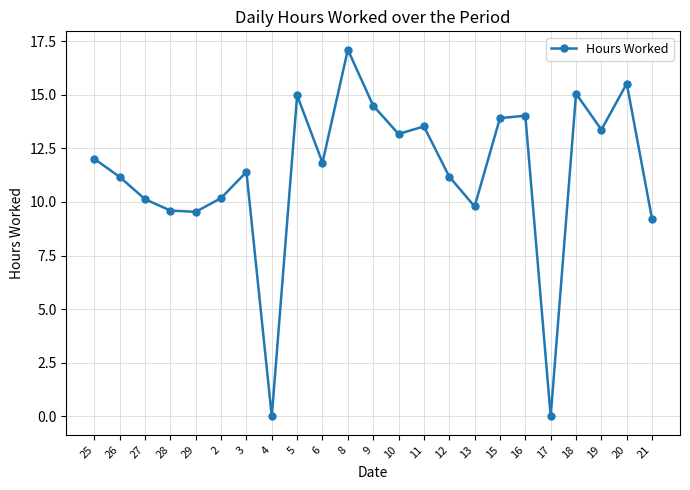

How many points are lower than both their immediate neighbors (excluding endpoints)?

7